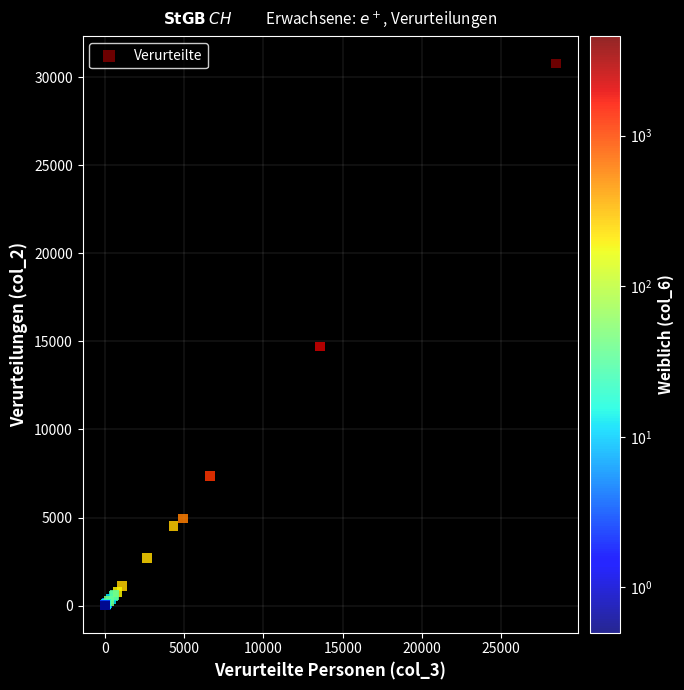

What Y value in the scatter plot is closest to 15387?

14705